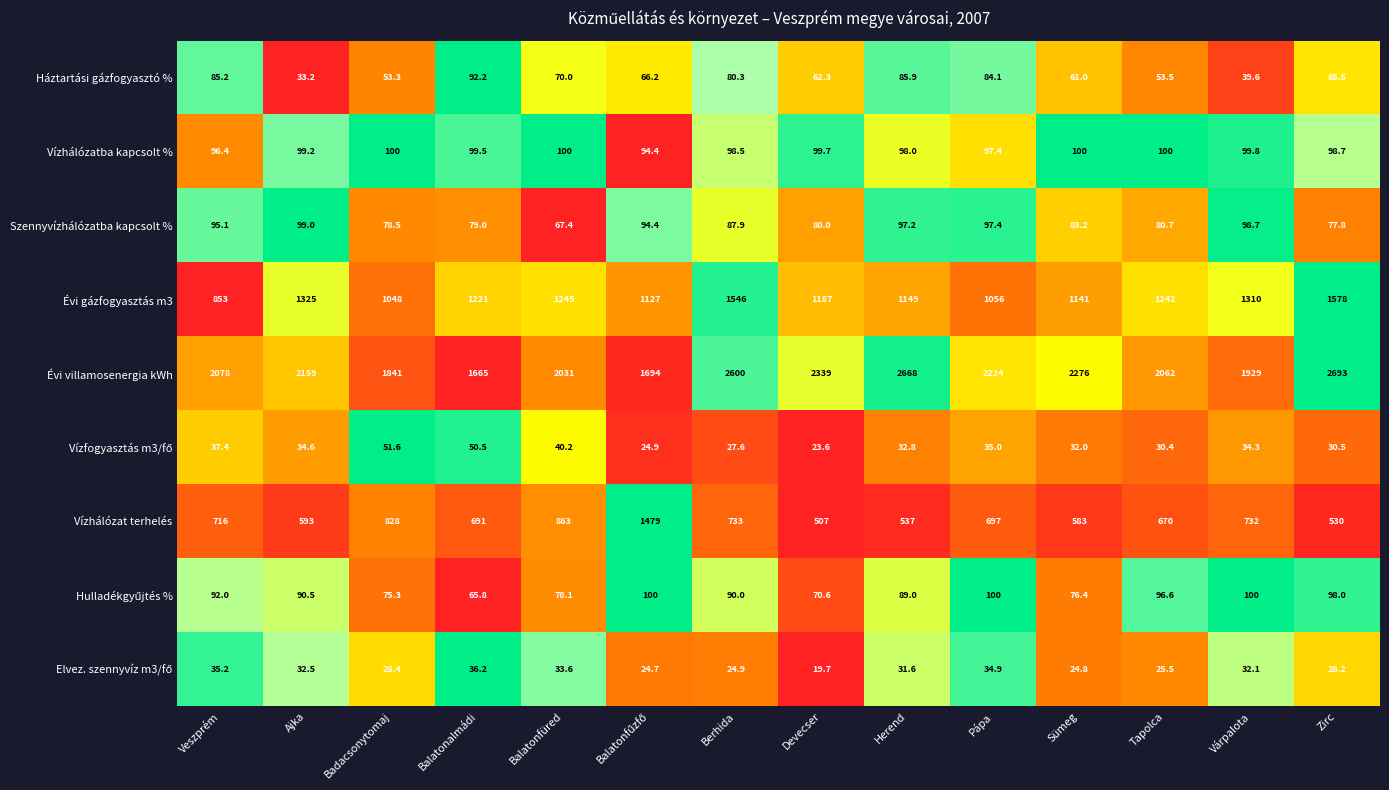

The Évi gázfogyasztás m3 series shows 1578.0 at Zirc. True or false?

True